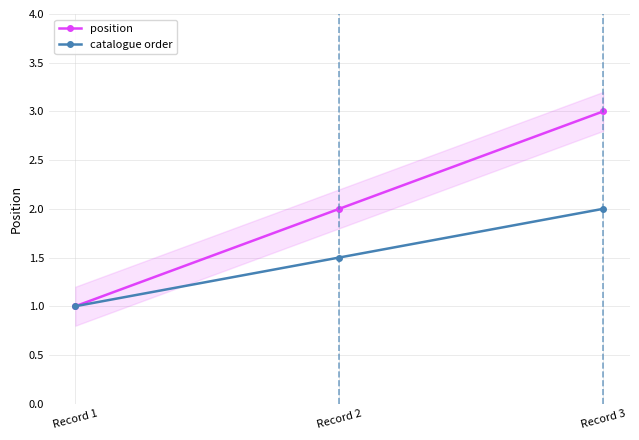

What is the value of the position point at the 2nd from the left?

2.0